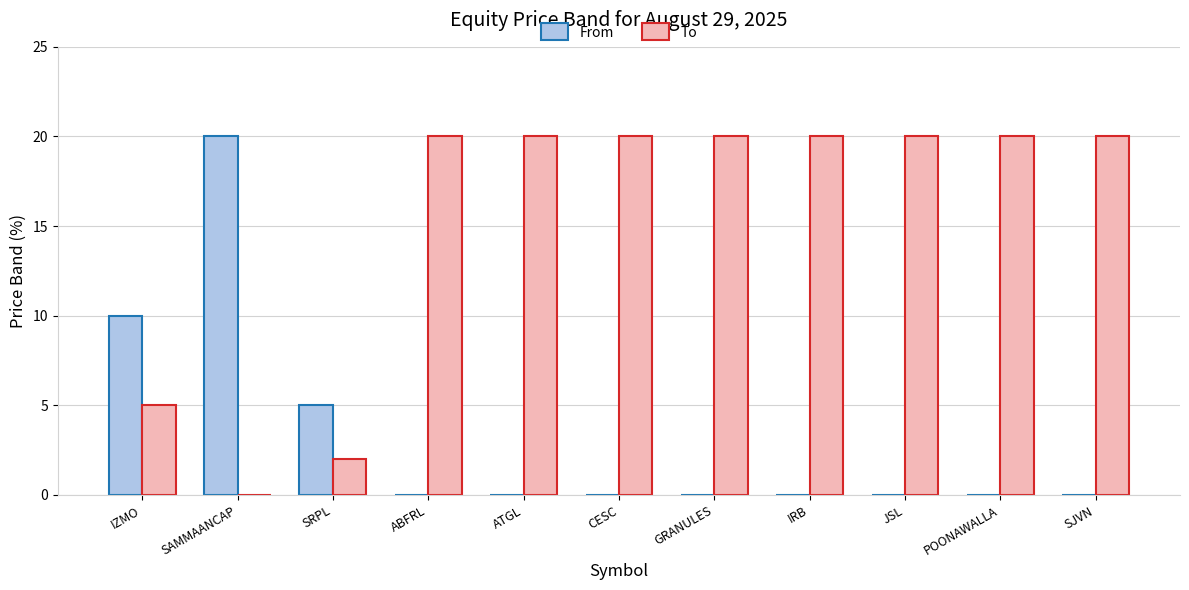

Is the value of To at JSL greater than the value of From at IZMO?

Yes